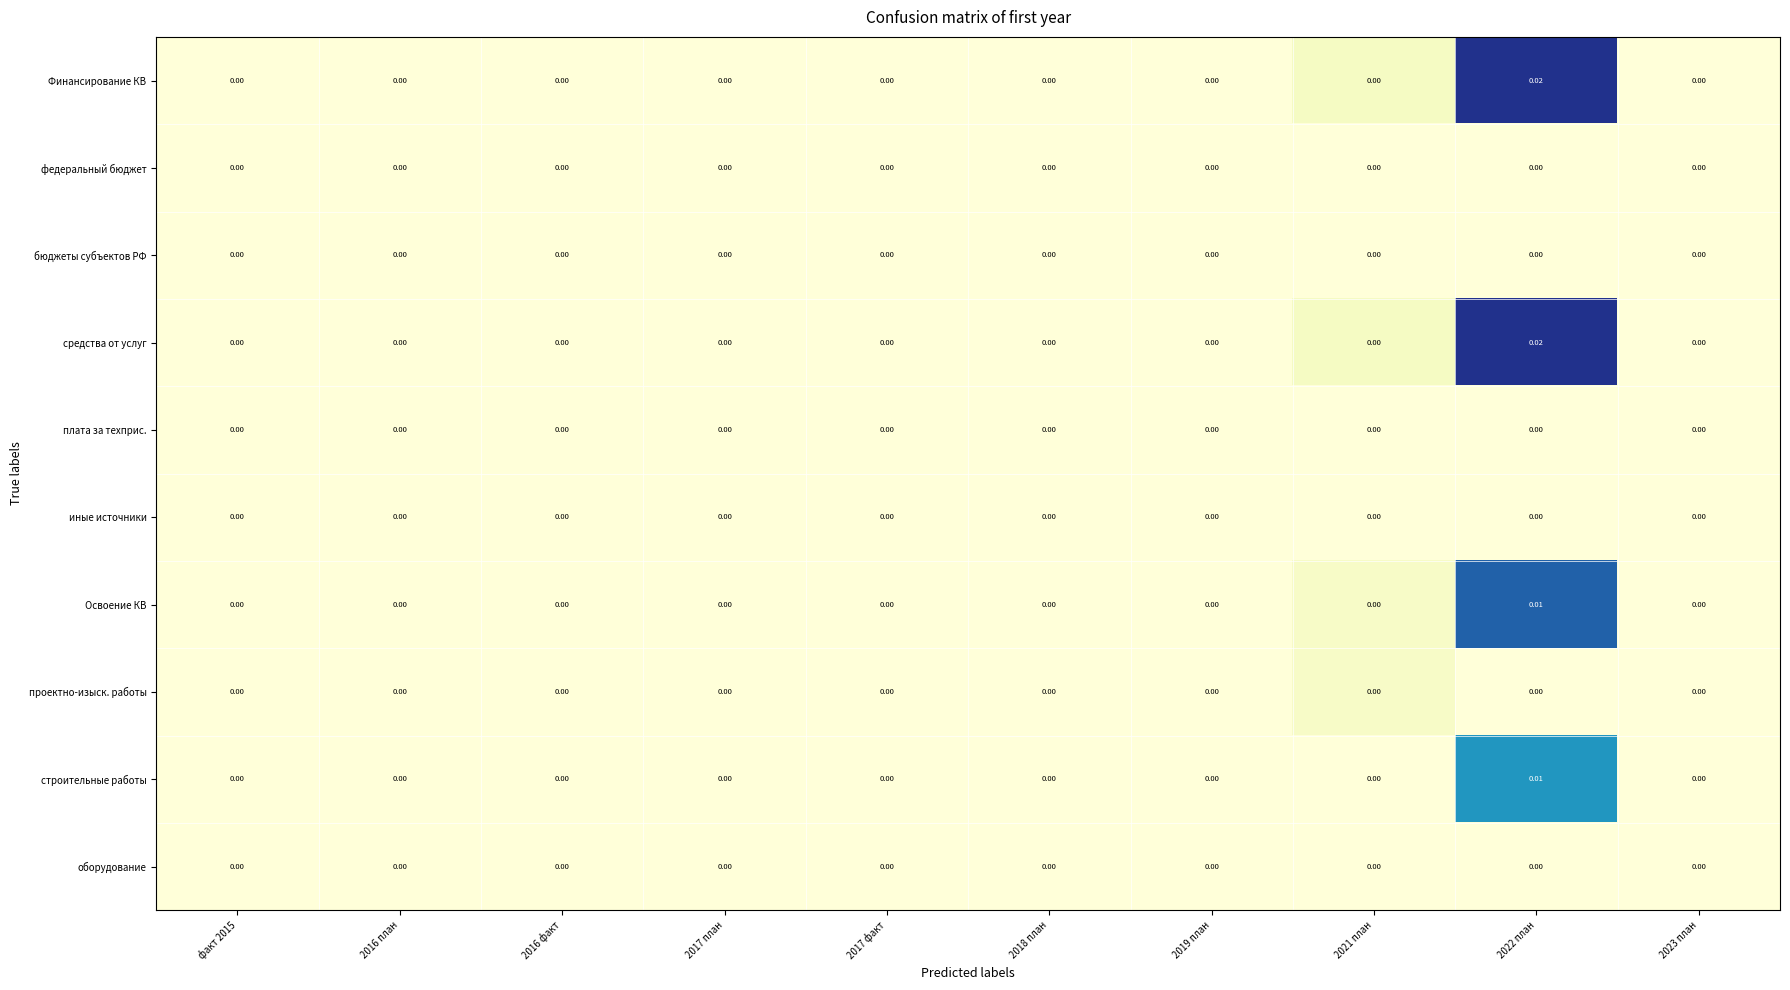

At how many categories does at least one series exceed 0?

2